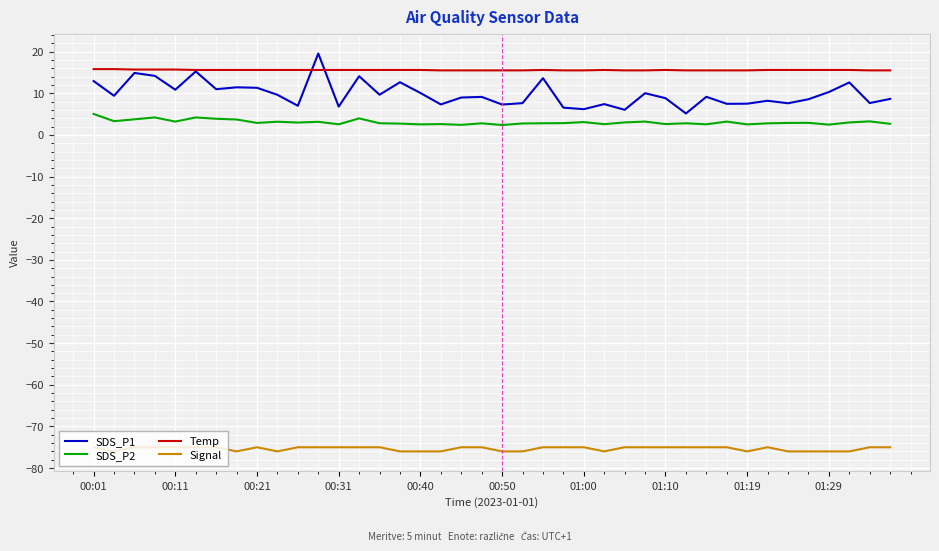

Which series has the widest spread of values?

SDS_P1